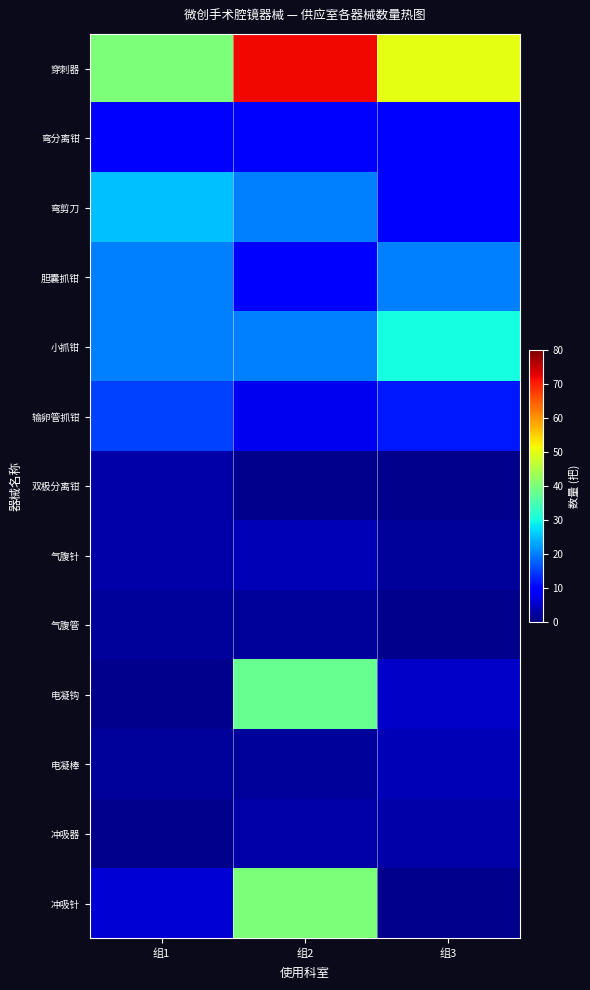

Rank the series by their maximum value, from lowest to highest.

气腹管, 双极分离钳, 冲吸器, 气腹针, 电凝棒, 弯分离钳, 输卵管抓钳, 胆囊抓钳, 弯剪刀, 小抓钳, 电凝钩, 冲吸针, 穿刺器